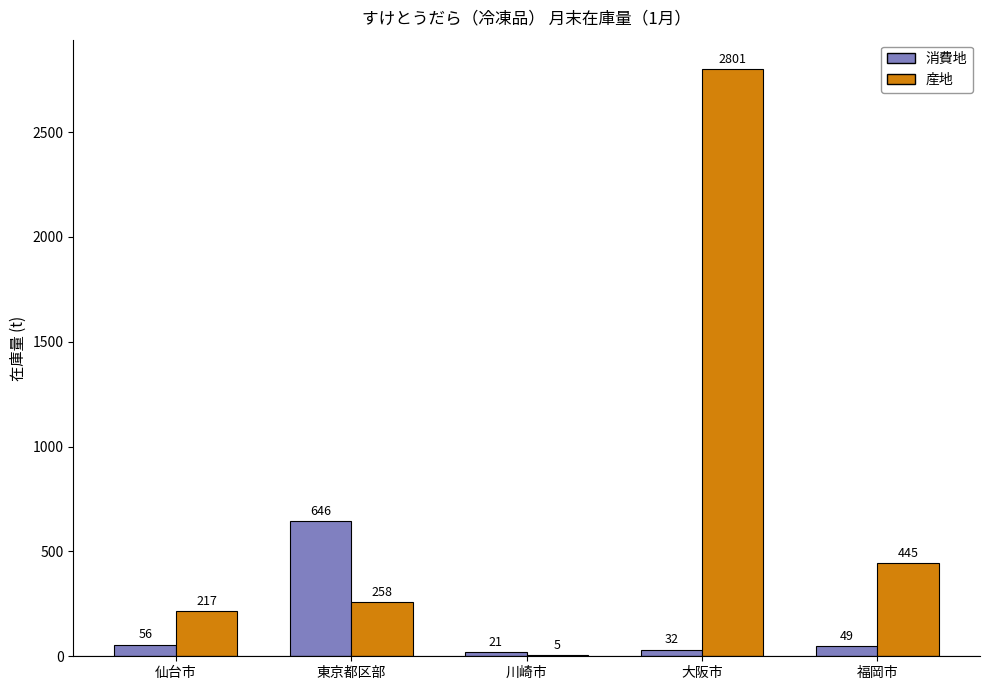

What is the sum of the 産地 values at 東京都区部 and 福岡市?

703